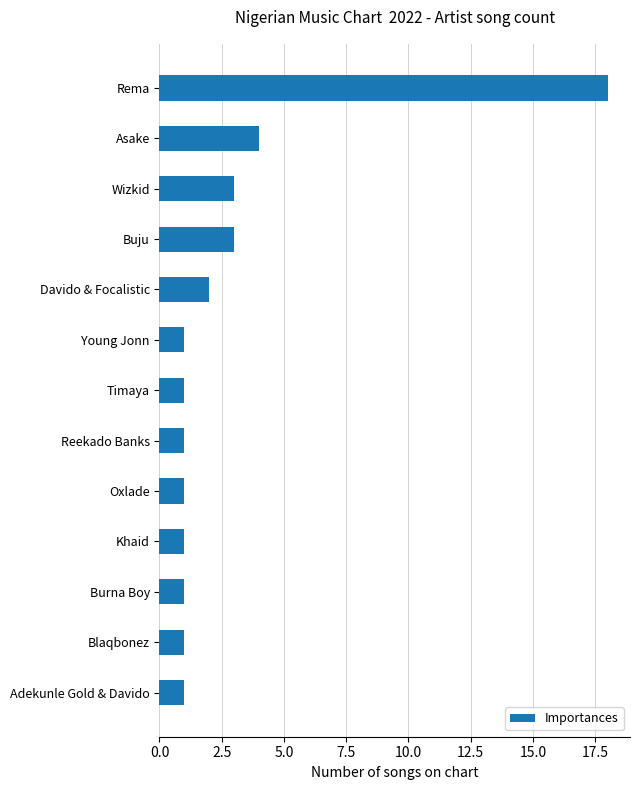

Reading top to bottom, transcribe all the data shown in this chart.

Rema=18	Asake=4	Wizkid=3	Buju=3	Davido & Focalistic=2	Young Jonn=1	Timaya=1	Reekado Banks=1	Oxlade=1	Khaid=1	Burna Boy=1	Blaqbonez=1	Adekunle Gold & Davido=1